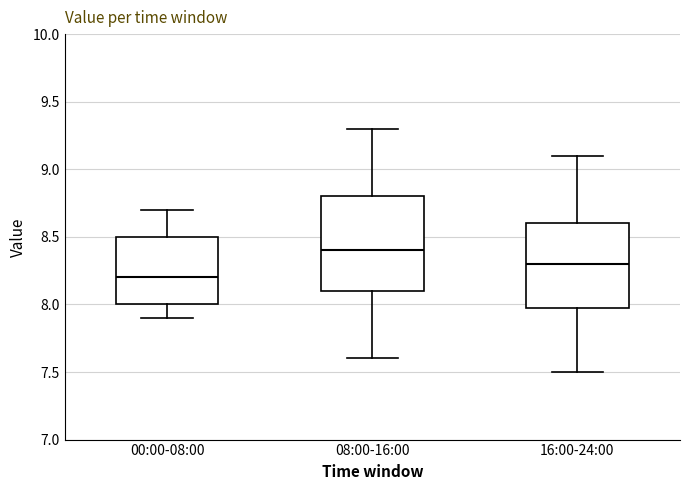

Which box's median line is the lowest?

00:00-08:00